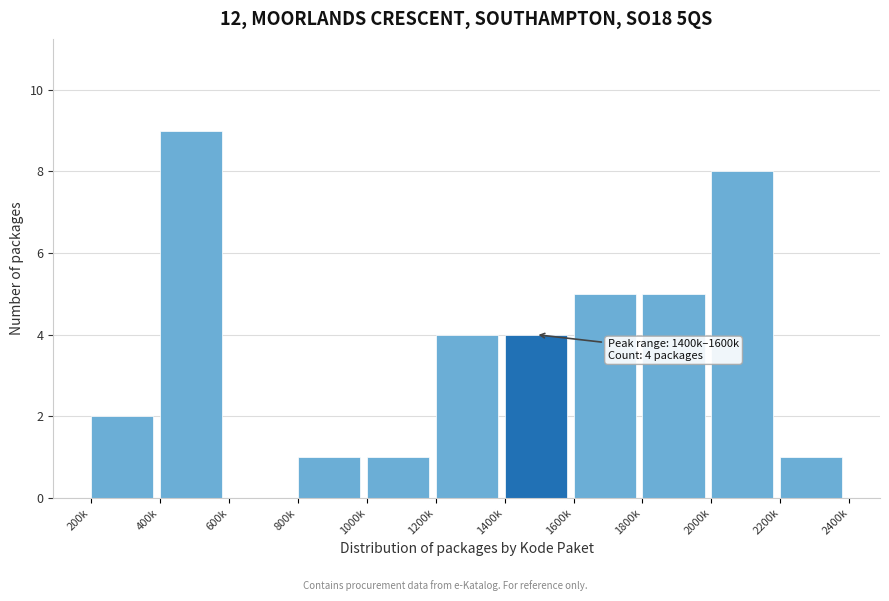

Reading left to right, list all the values displayed in this chart.

200k=2	400k=9	600k=0	800k=1	1000k=1	1200k=4	1400k=4	1600k=5	1800k=5	2000k=8	2200k=1